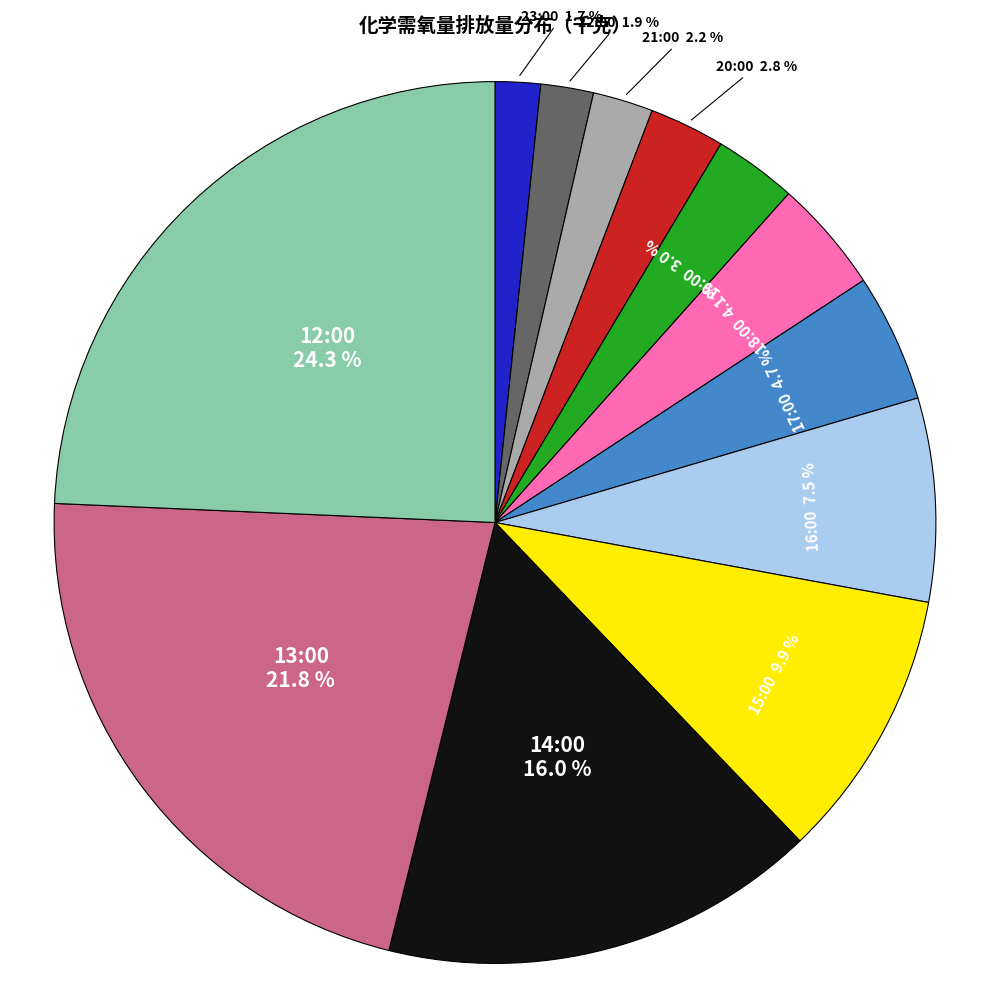

Is there a majority slice in this chart?

No